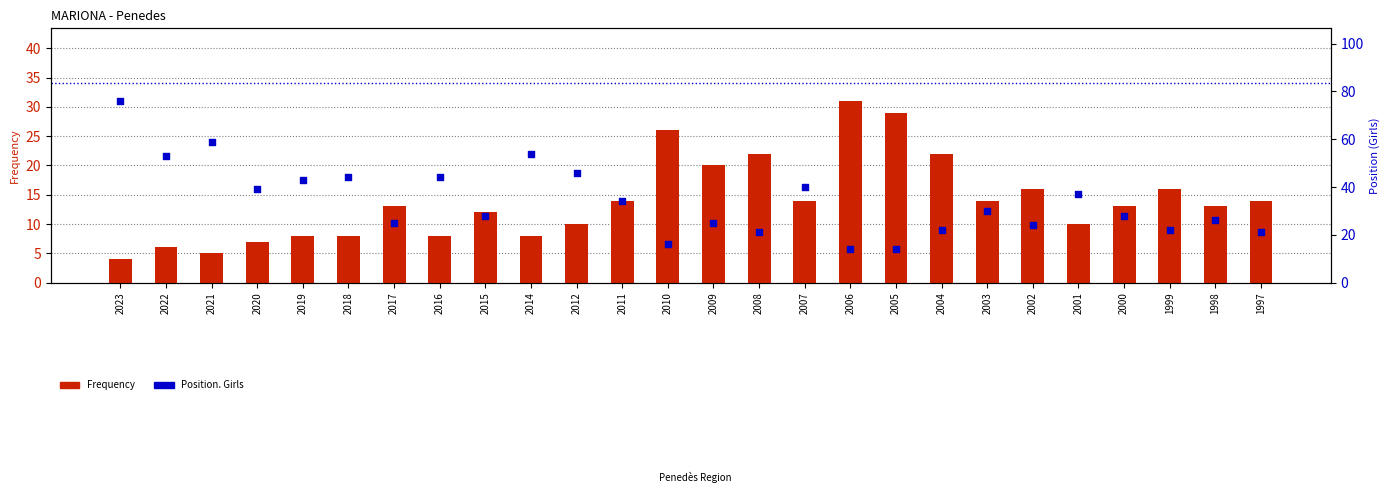

Is the value of Frequency at 2021 greater than the value of Position. Girls at 2021?

No